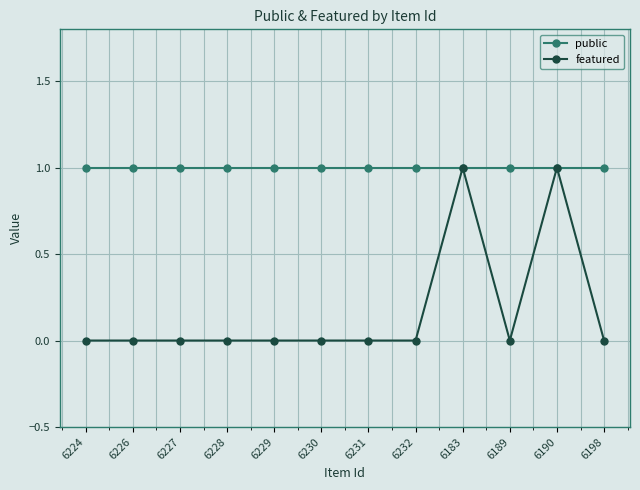

Is it true that public equals 2 at 6228?

False